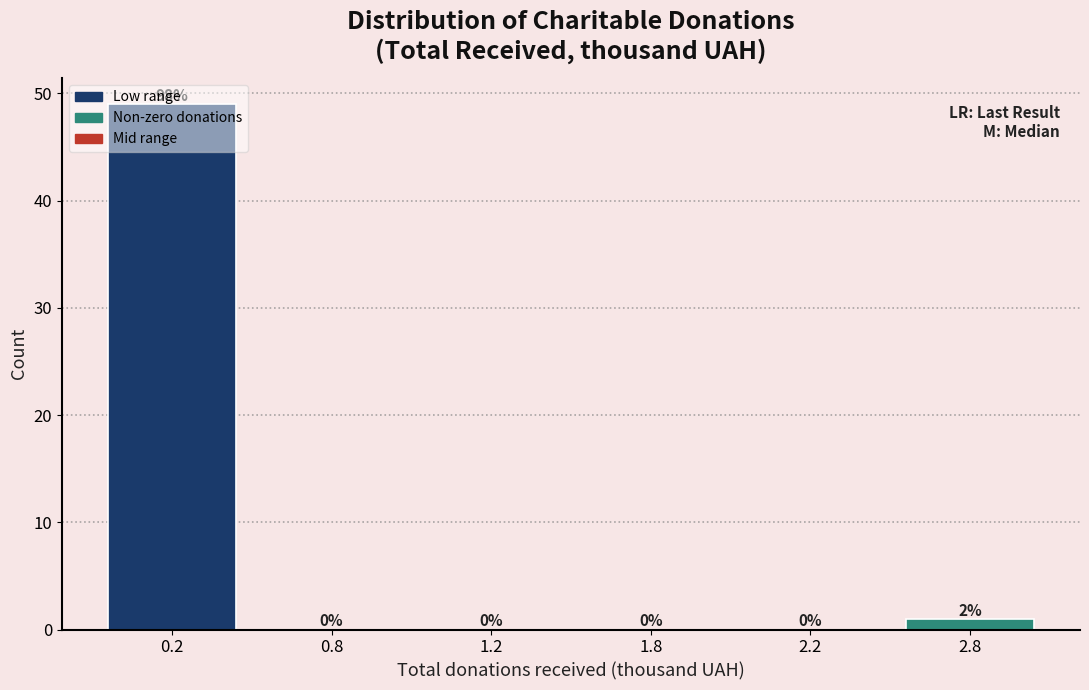

What is the sum of the values at 0.2 and 0.8?

49